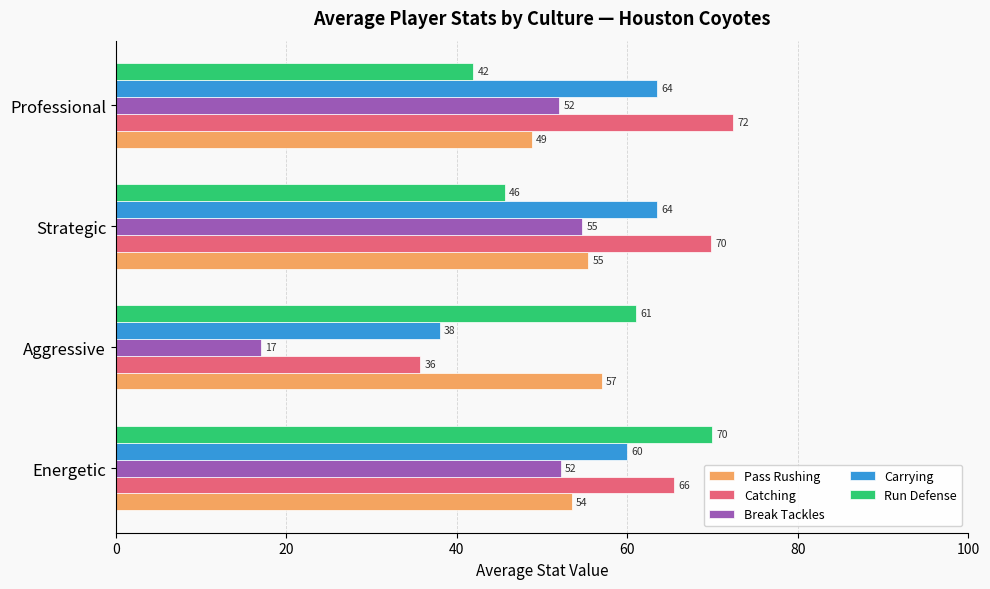

True or false: Carrying has a value of 63.5 at Professional.

True